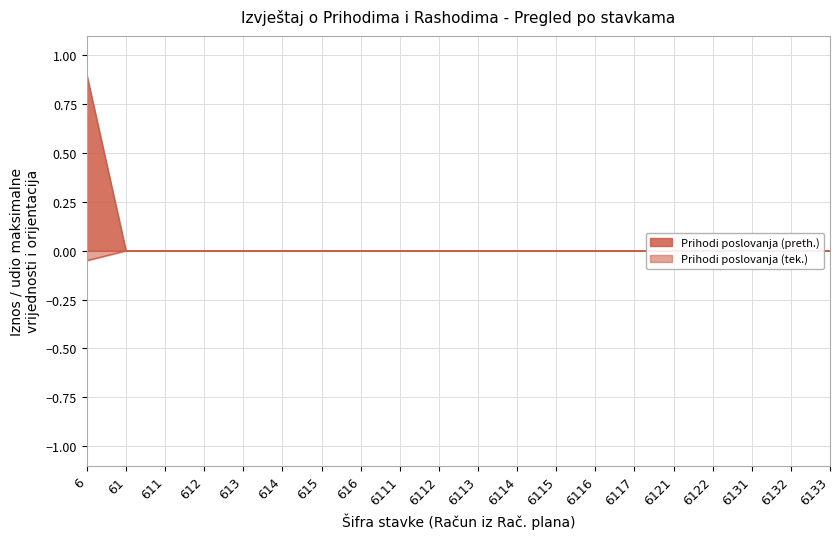

Does the chart display data point markers on the line(s)?

No